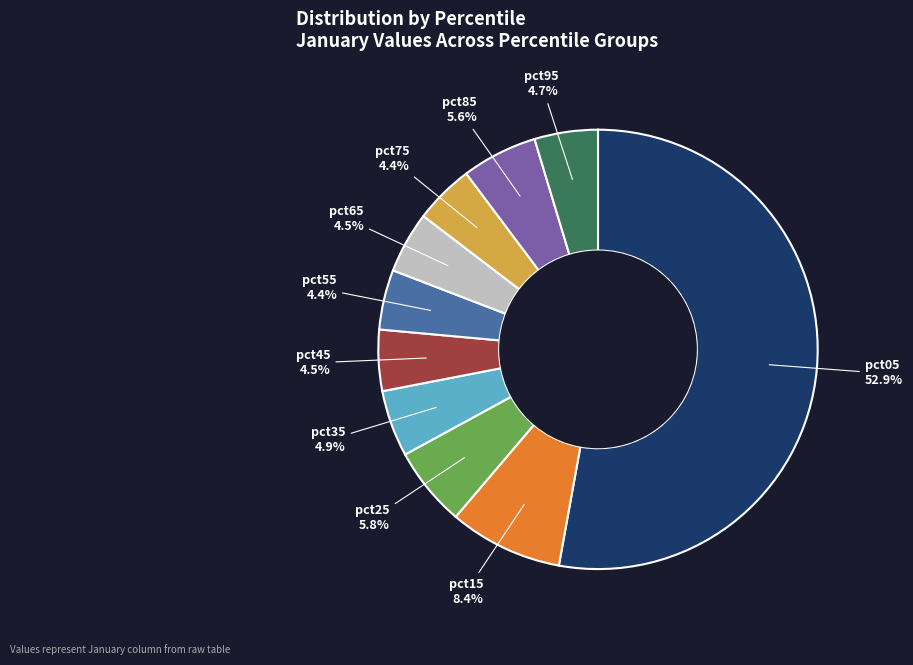

Is it true that pct55 is 18% of the pie?

False